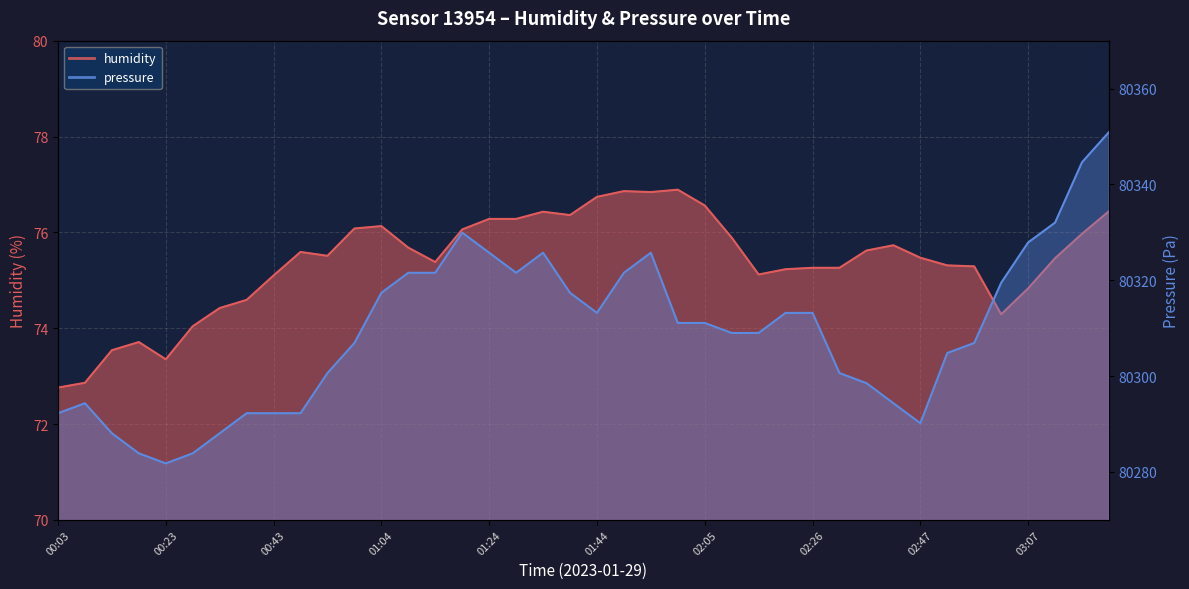

How many values in the humidity series exceed 75?

30